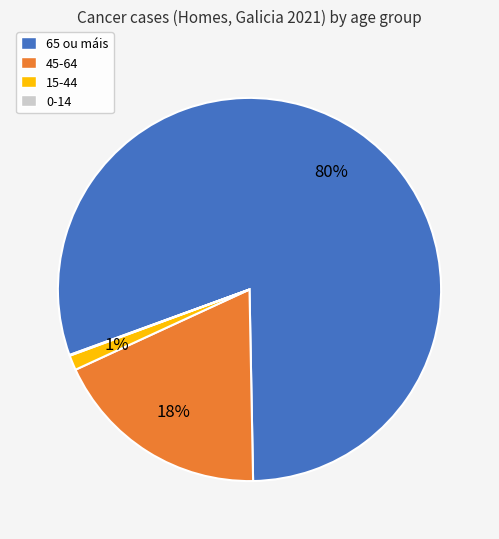

True or false: 65 ou máis accounts for 71% of the total.

False